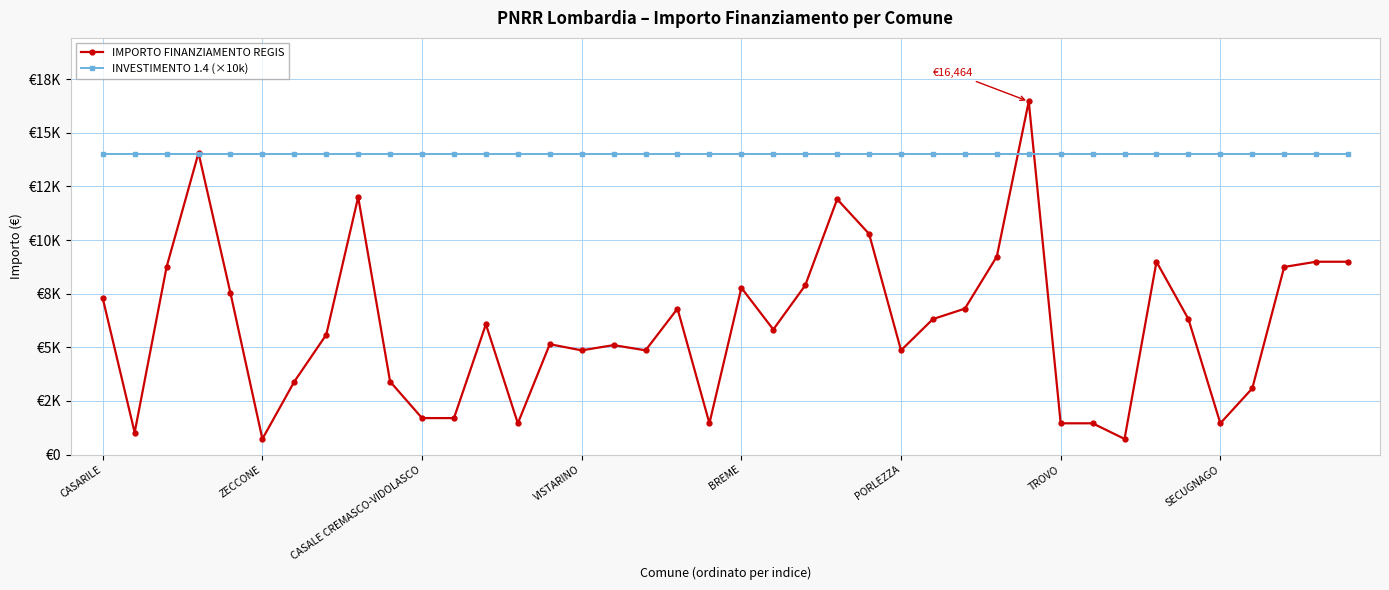

What are all the series names shown in the legend?

IMPORTO FINANZIAMENTO REGIS, INVESTIMENTO 1.4 (×10k)